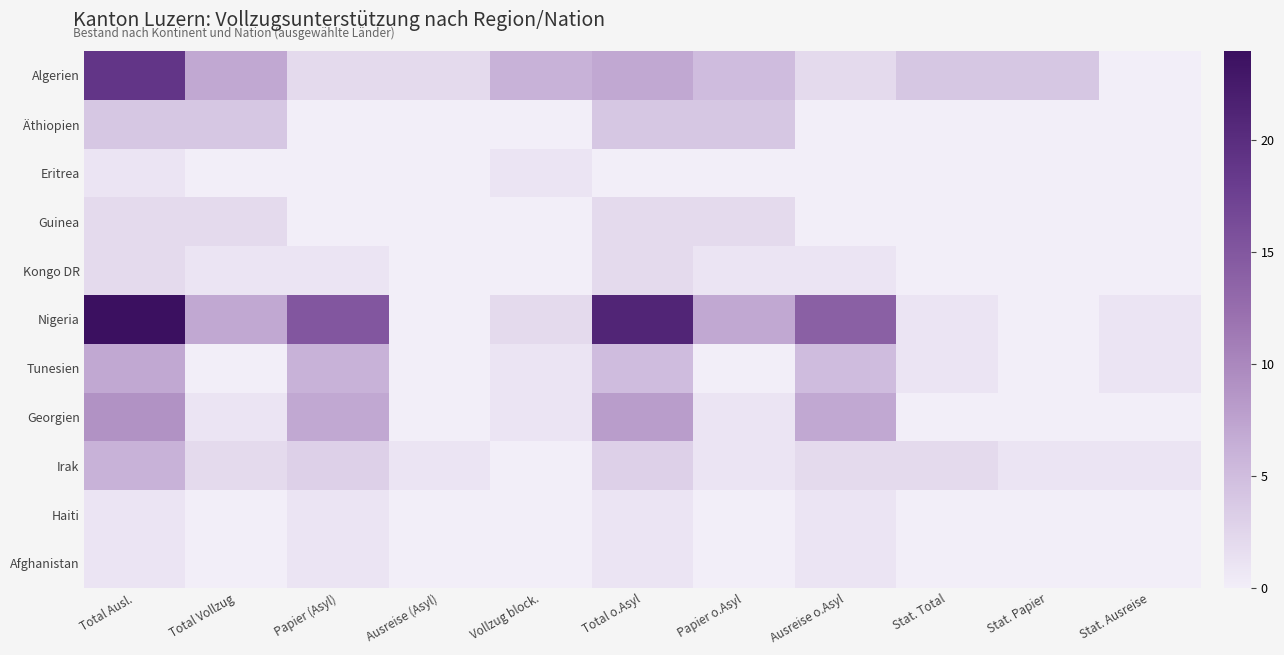

Reading left to right, extract all data points from this chart.

Algerien: Total Ausl.=19	Total Vollzug=7	Papier (Asyl)=2	Ausreise (Asyl)=2	Vollzug block.=6	Total o.Asyl=7	Papier o.Asyl=5	Ausreise o.Asyl=2	Stat. Total=4	Stat. Papier=4	Stat. Ausreise=0
Äthiopien: Total Ausl.=4	Total Vollzug=4	Papier (Asyl)=0	Ausreise (Asyl)=0	Vollzug block.=0	Total o.Asyl=4	Papier o.Asyl=4	Ausreise o.Asyl=0	Stat. Total=0	Stat. Papier=0	Stat. Ausreise=0
Eritrea: Total Ausl.=1	Total Vollzug=0	Papier (Asyl)=0	Ausreise (Asyl)=0	Vollzug block.=1	Total o.Asyl=0	Papier o.Asyl=0	Ausreise o.Asyl=0	Stat. Total=0	Stat. Papier=0	Stat. Ausreise=0
Guinea: Total Ausl.=2	Total Vollzug=2	Papier (Asyl)=0	Ausreise (Asyl)=0	Vollzug block.=0	Total o.Asyl=2	Papier o.Asyl=2	Ausreise o.Asyl=0	Stat. Total=0	Stat. Papier=0	Stat. Ausreise=0
Kongo DR: Total Ausl.=2	Total Vollzug=1	Papier (Asyl)=1	Ausreise (Asyl)=0	Vollzug block.=0	Total o.Asyl=2	Papier o.Asyl=1	Ausreise o.Asyl=1	Stat. Total=0	Stat. Papier=0	Stat. Ausreise=0
Nigeria: Total Ausl.=24	Total Vollzug=7	Papier (Asyl)=15	Ausreise (Asyl)=0	Vollzug block.=2	Total o.Asyl=21	Papier o.Asyl=7	Ausreise o.Asyl=14	Stat. Total=1	Stat. Papier=0	Stat. Ausreise=1
Tunesien: Total Ausl.=7	Total Vollzug=0	Papier (Asyl)=6	Ausreise (Asyl)=0	Vollzug block.=1	Total o.Asyl=5	Papier o.Asyl=0	Ausreise o.Asyl=5	Stat. Total=1	Stat. Papier=0	Stat. Ausreise=1
Georgien: Total Ausl.=9	Total Vollzug=1	Papier (Asyl)=7	Ausreise (Asyl)=0	Vollzug block.=1	Total o.Asyl=8	Papier o.Asyl=1	Ausreise o.Asyl=7	Stat. Total=0	Stat. Papier=0	Stat. Ausreise=0
Irak: Total Ausl.=6	Total Vollzug=2	Papier (Asyl)=3	Ausreise (Asyl)=1	Vollzug block.=0	Total o.Asyl=3	Papier o.Asyl=1	Ausreise o.Asyl=2	Stat. Total=2	Stat. Papier=1	Stat. Ausreise=1
Haiti: Total Ausl.=1	Total Vollzug=0	Papier (Asyl)=1	Ausreise (Asyl)=0	Vollzug block.=0	Total o.Asyl=1	Papier o.Asyl=0	Ausreise o.Asyl=1	Stat. Total=0	Stat. Papier=0	Stat. Ausreise=0
Afghanistan: Total Ausl.=1	Total Vollzug=0	Papier (Asyl)=1	Ausreise (Asyl)=0	Vollzug block.=0	Total o.Asyl=1	Papier o.Asyl=0	Ausreise o.Asyl=1	Stat. Total=0	Stat. Papier=0	Stat. Ausreise=0